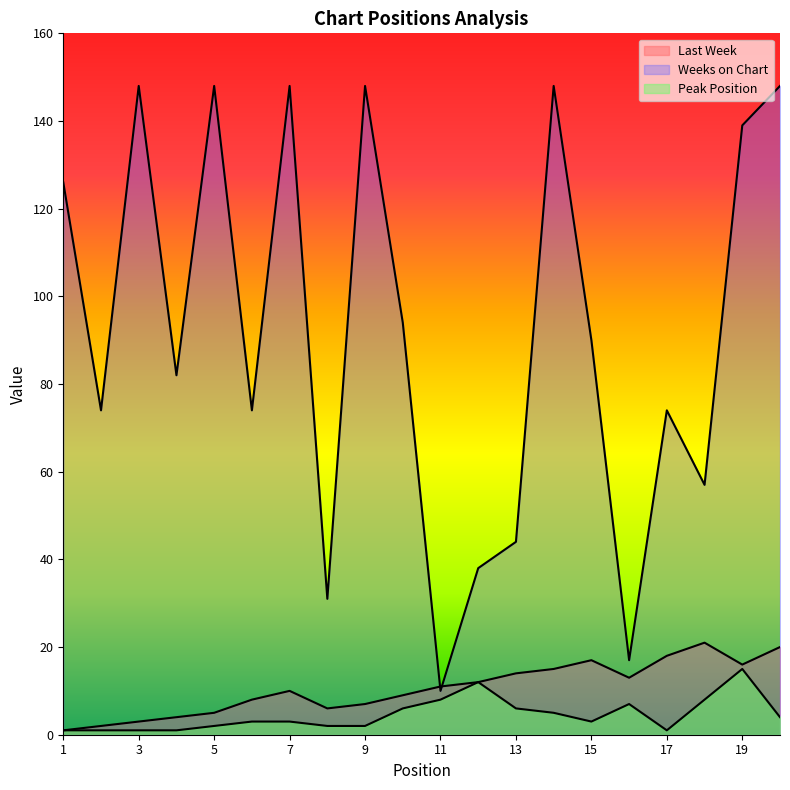

How many distinct data groups are displayed?

3